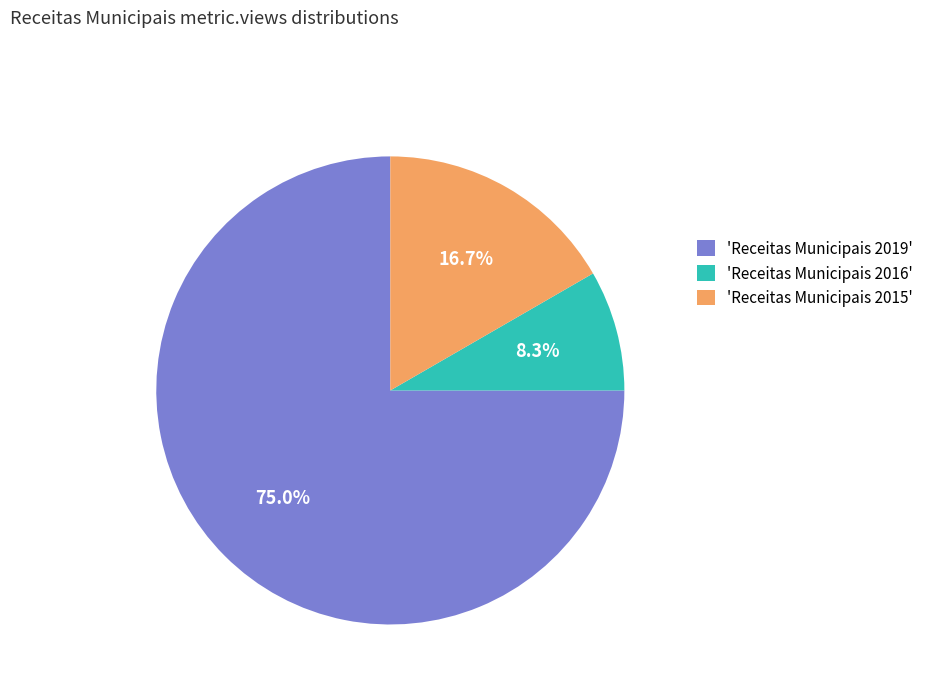

Which slice is the largest?

'Receitas Municipais 2019'